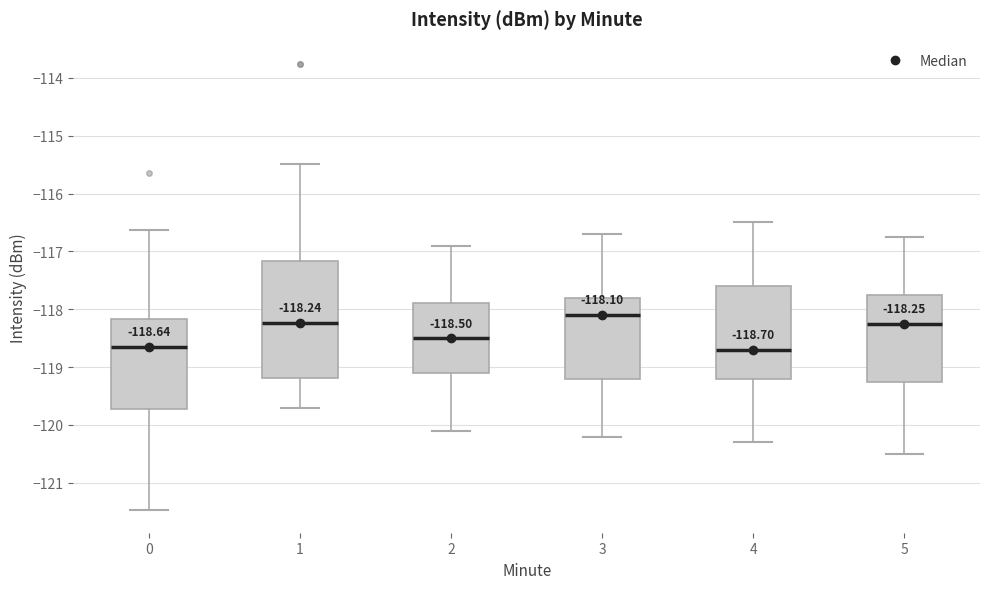

Which box is the tallest, from its lower edge to its upper edge?

1